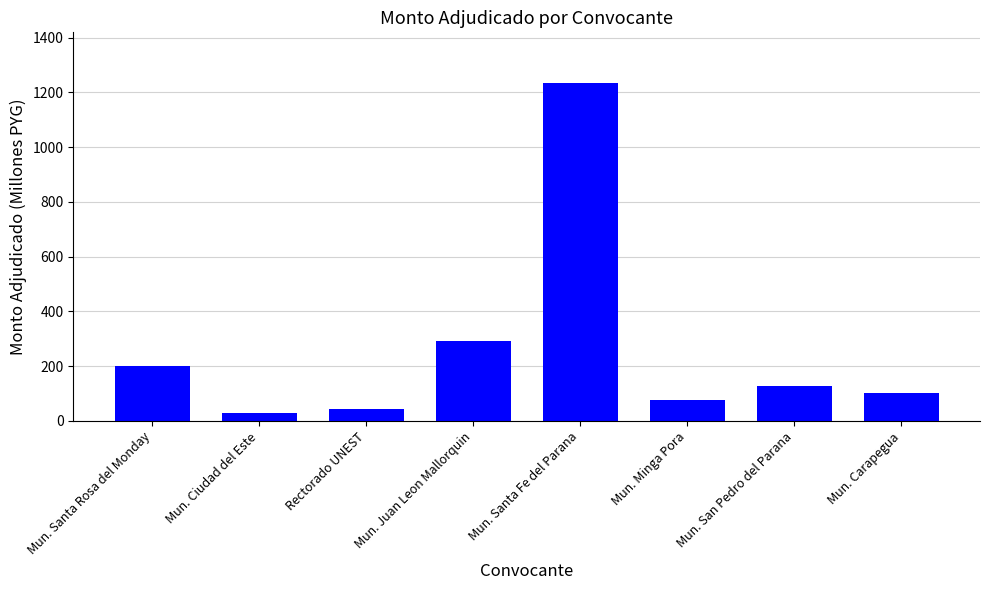

What is the ratio of the value at Rectorado UNEST to the value at Mun. Santa Rosa del Monday?

0.2